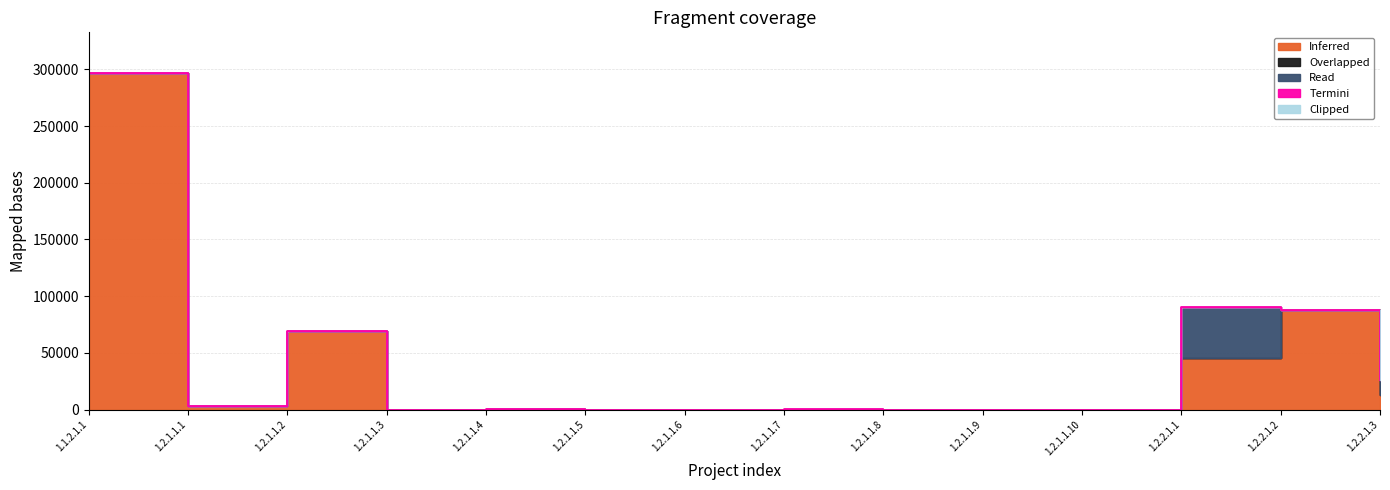

Reading left to right, extract all data points from this chart.

Inferred: 1.1.2.1.1=296960	1.2.1.1.1=3073	1.2.1.1.2=69385	1.2.1.1.3=1	1.2.1.1.4=948	1.2.1.1.5=1	1.2.1.1.6=1	1.2.1.1.7=1	1.2.1.1.8=1	1.2.1.1.9=1	1.2.1.1.10=1	1.2.2.1.1=45254	1.2.2.1.2=88169	1.2.2.1.3=12872
Overlapped: 1.1.2.1.1=0	1.2.1.1.1=0	1.2.1.1.2=0	1.2.1.1.3=0	1.2.1.1.4=0	1.2.1.1.5=0	1.2.1.1.6=0	1.2.1.1.7=0	1.2.1.1.8=0	1.2.1.1.9=0	1.2.1.1.10=0	1.2.2.1.1=0	1.2.2.1.2=0	1.2.2.1.3=0
Read: 1.1.2.1.1=0	1.2.1.1.1=0	1.2.1.1.2=0	1.2.1.1.3=1	1.2.1.1.4=0	1.2.1.1.5=1	1.2.1.1.6=1	1.2.1.1.7=634	1.2.1.1.8=1	1.2.1.1.9=1	1.2.1.1.10=0	1.2.2.1.1=45254	1.2.2.1.2=0	1.2.2.1.3=12872
Termini: 1.1.2.1.1=0	1.2.1.1.1=0	1.2.1.1.2=0	1.2.1.1.3=0	1.2.1.1.4=0	1.2.1.1.5=0	1.2.1.1.6=0	1.2.1.1.7=0	1.2.1.1.8=0	1.2.1.1.9=0	1.2.1.1.10=0	1.2.2.1.1=0	1.2.2.1.2=0	1.2.2.1.3=0
Clipped: 1.1.2.1.1=0	1.2.1.1.1=0	1.2.1.1.2=0	1.2.1.1.3=0	1.2.1.1.4=0	1.2.1.1.5=0	1.2.1.1.6=0	1.2.1.1.7=0	1.2.1.1.8=0	1.2.1.1.9=0	1.2.1.1.10=0	1.2.2.1.1=0	1.2.2.1.2=0	1.2.2.1.3=0